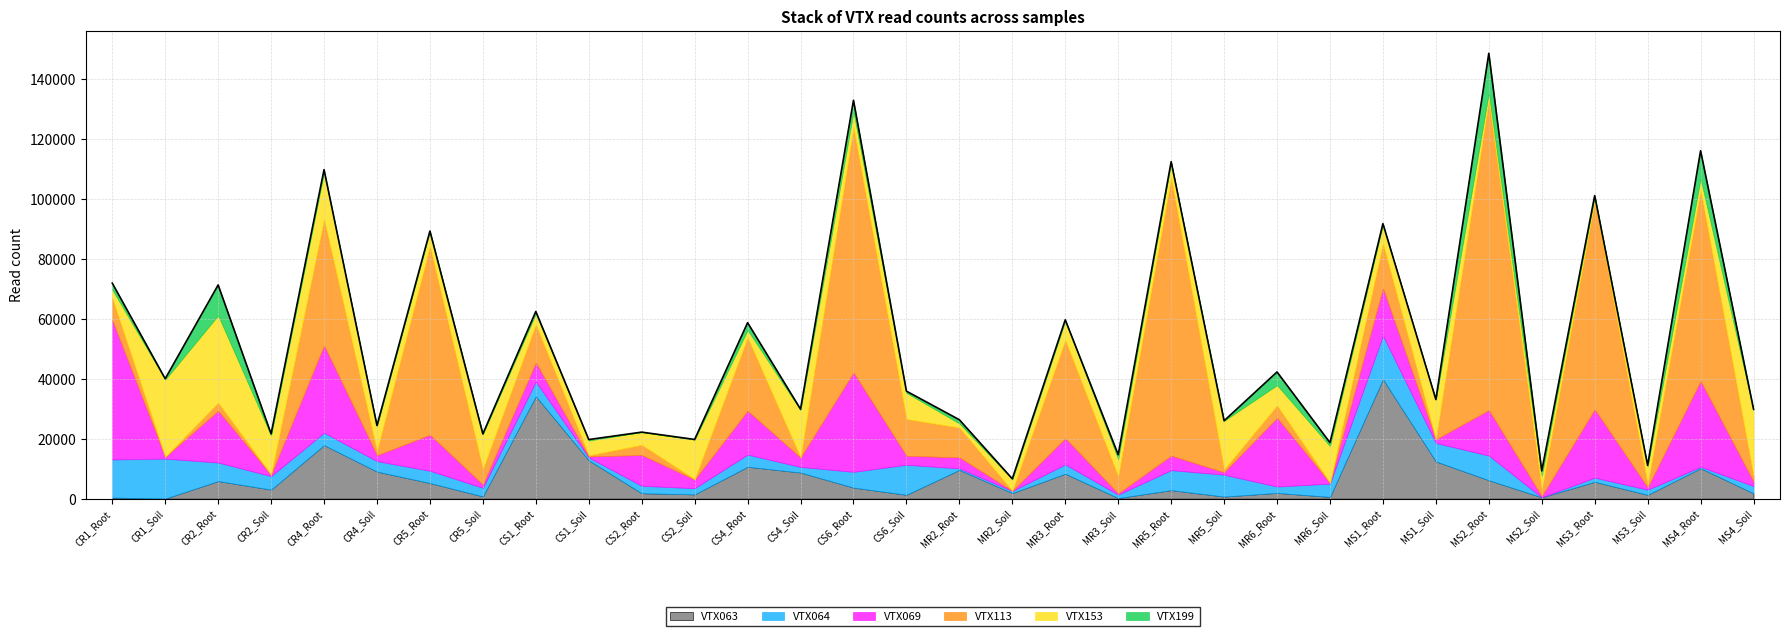

Count the number of data series in this chart.

6